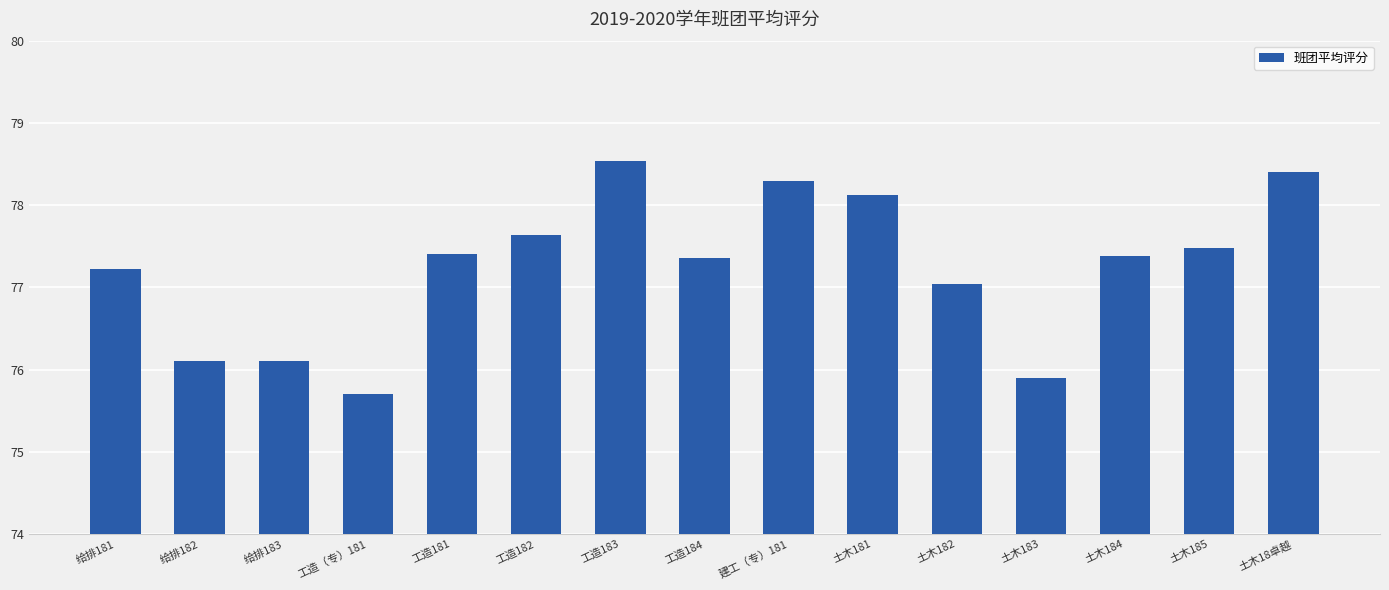

What is the label of the 9th bar from the left?

建工（专）181